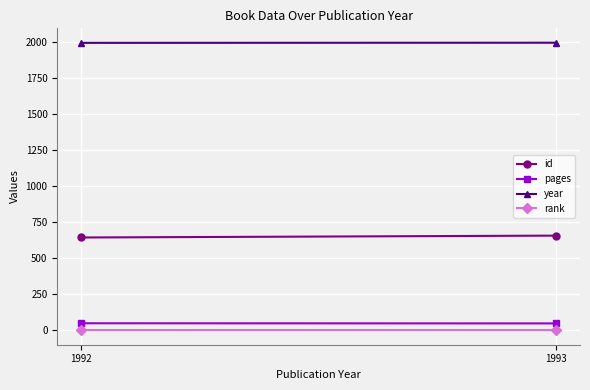

Reading left to right, list all the values displayed in this chart.

id: 1993=657	1992=644
pages: 1993=49	1992=50
year: 1993=1993	1992=1992
rank: 1993=1	1992=1